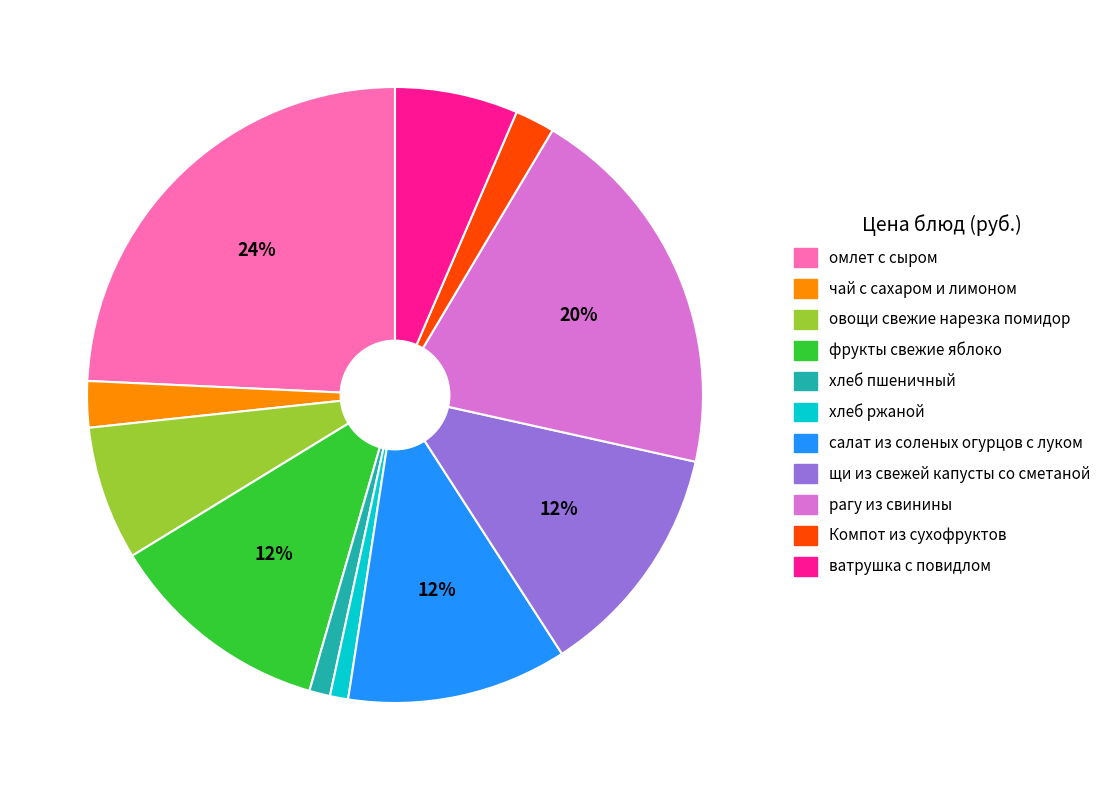

Is the sum of овощи свежие нарезка помидор and чай с сахаром и лимоном greater than half?

No